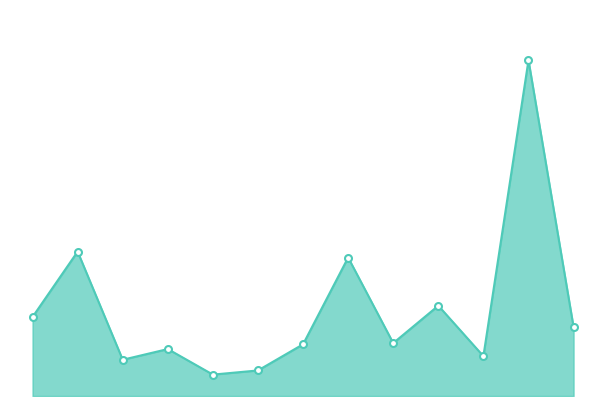

Reading left to right, what are all the values shown in this chart?

133	243	61	79	36	43	87	233	89	152	67	565	116